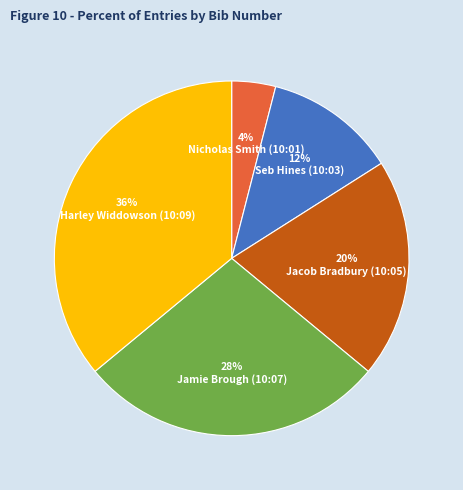

Which slice is the smallest?

Nicholas Smith (10:01)